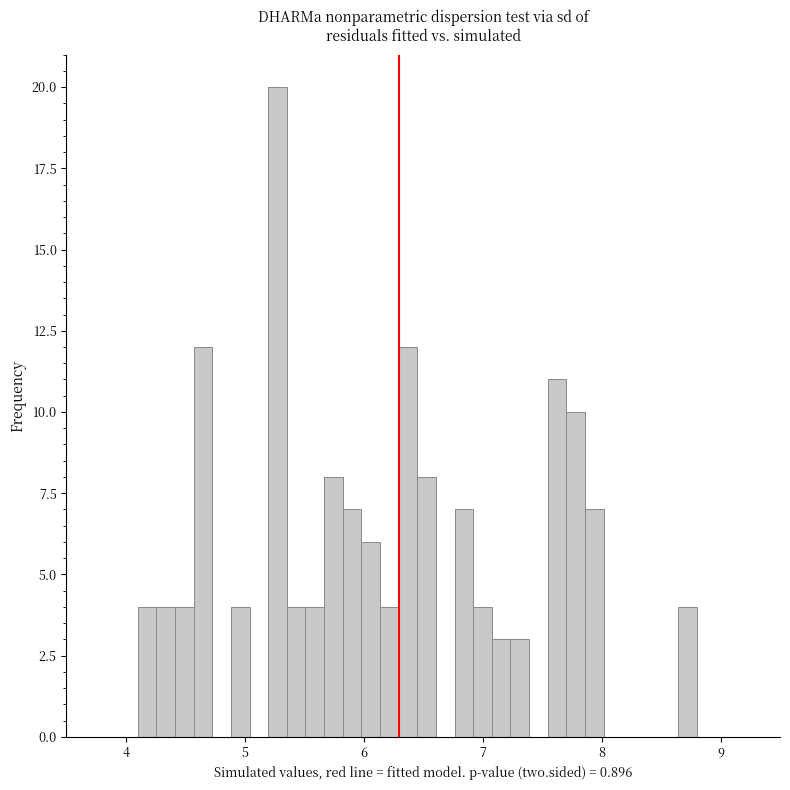

Read against the x-axis, roughly where is the centre of the tallest bar?

5.3